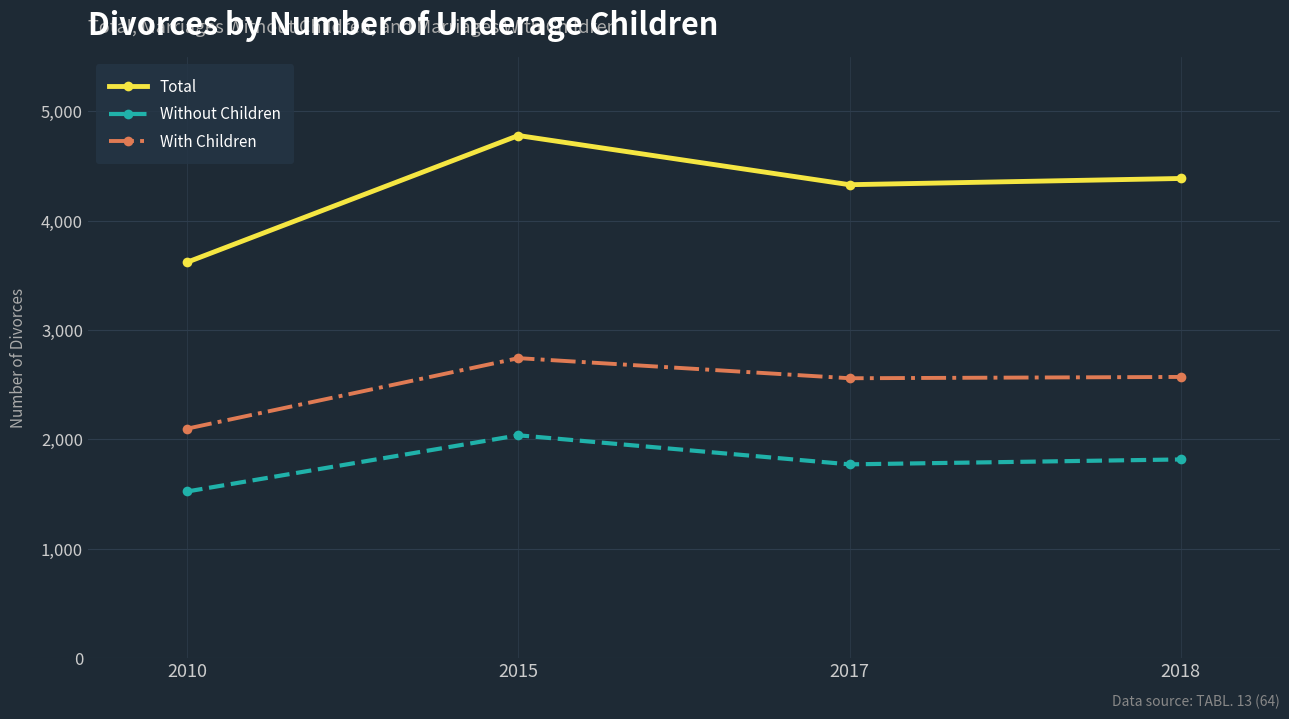

What is the total value across all series at 2015?

9560